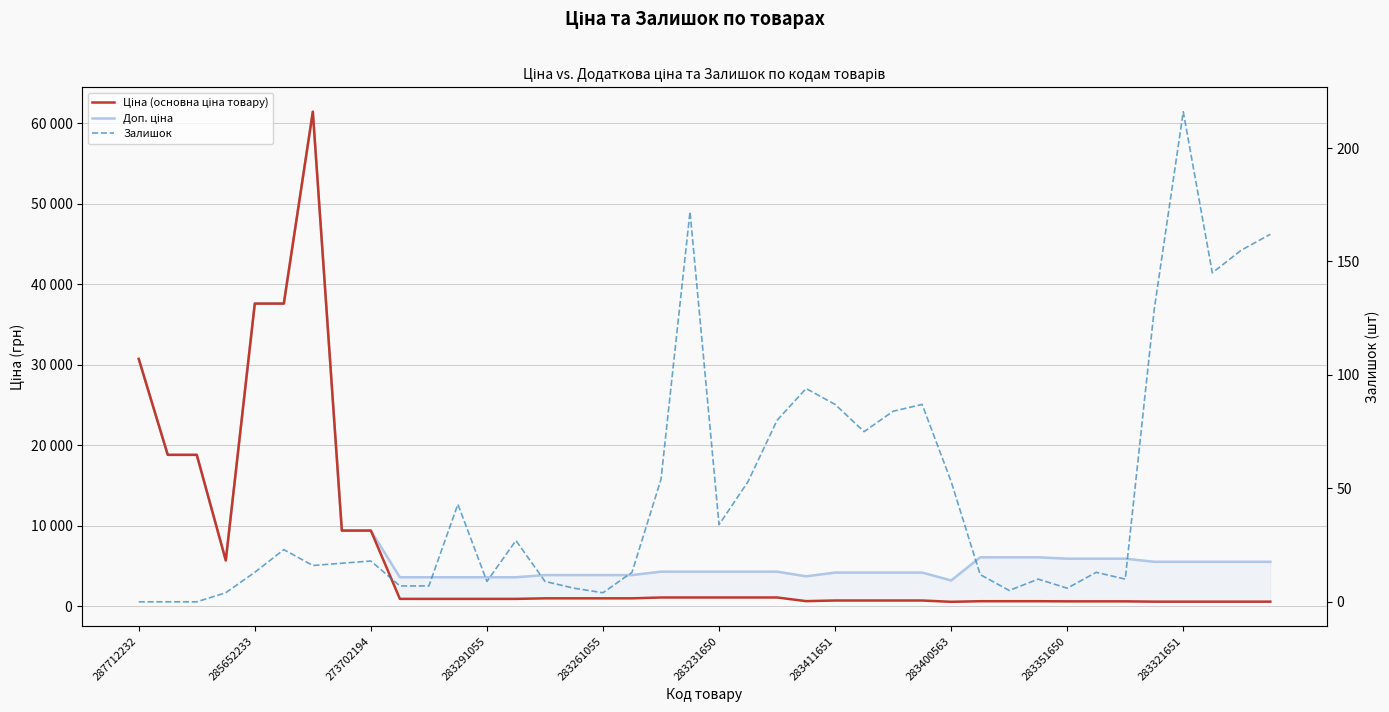

True or false: Доп. ціна and Залишок intersect in this chart.

False